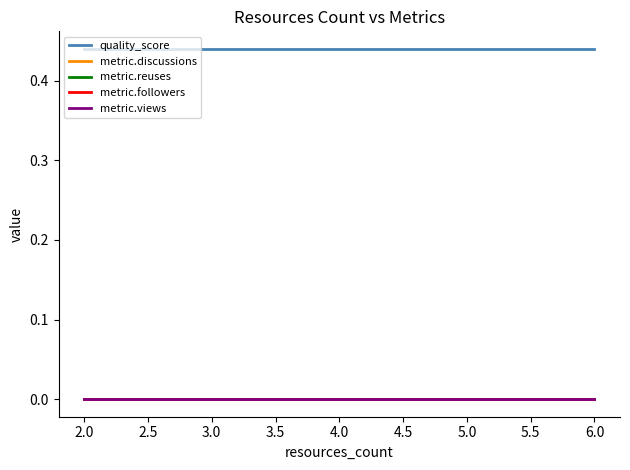

Between 2.0 and 6.0, which is larger?

2.0